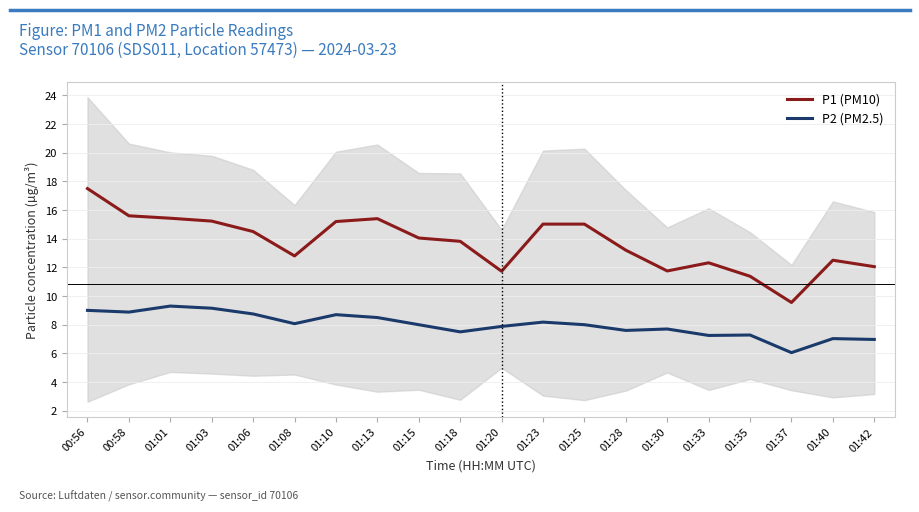

Which series has the largest total across all categories?

P1 (PM10)